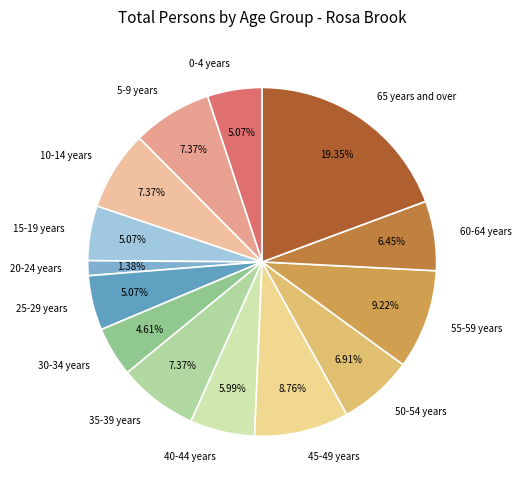

Do 5-9 years and 40-44 years together represent more than half of the pie?

No